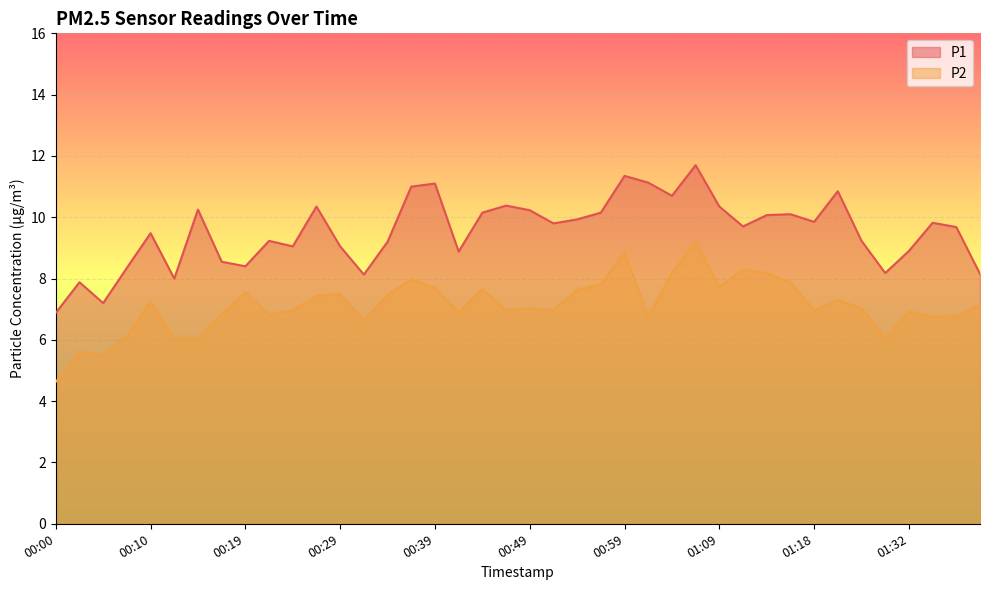

Which series has the largest total across all categories?

P1